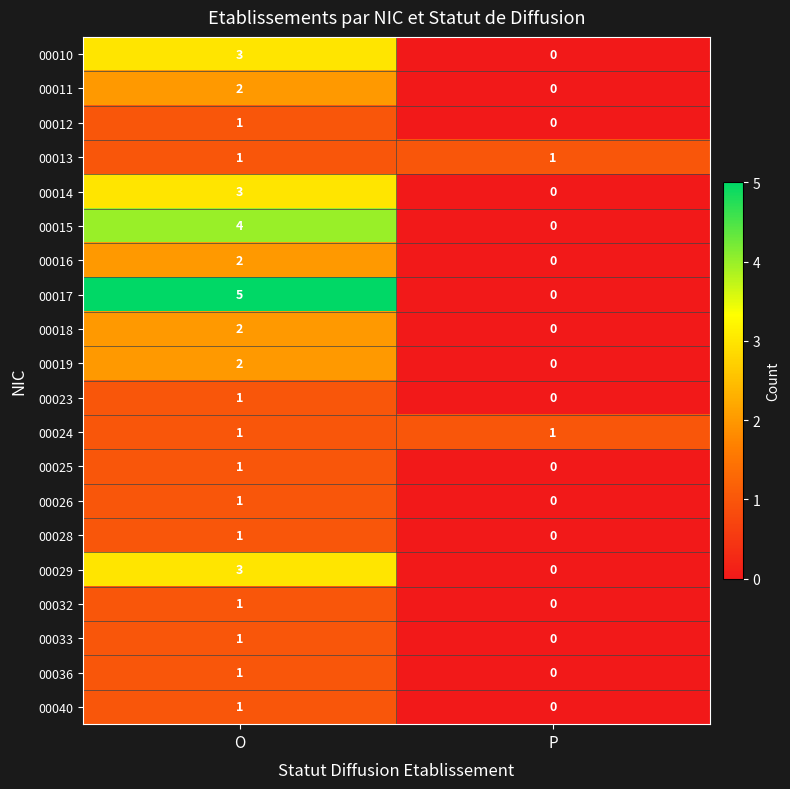

At which category is the sum across all series the highest?

O